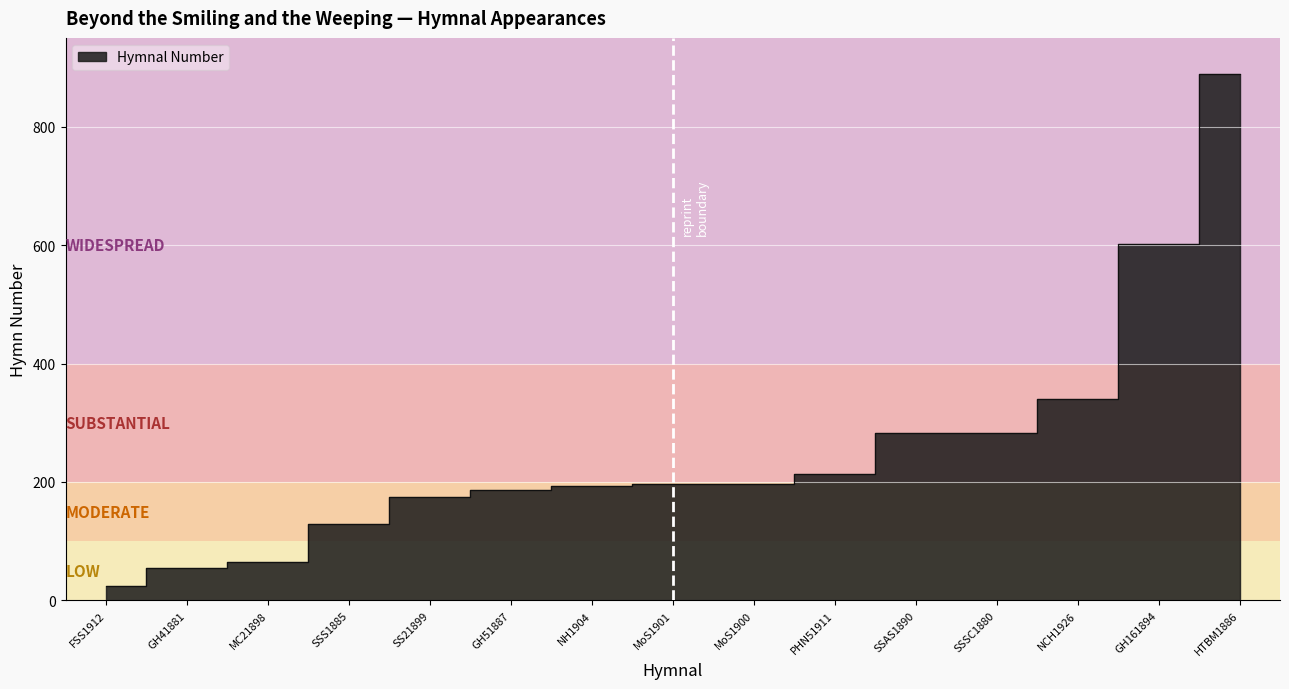

List the labels in order of value, smallest first.

FSS1912, GH41881, MC21898, SSS1885, SS21899, GH51887, NH1904, MoS1901, MoS1900, PHN51911, SSAS1890, SSSC1880, NCH1926, GH161894, HTBM1886